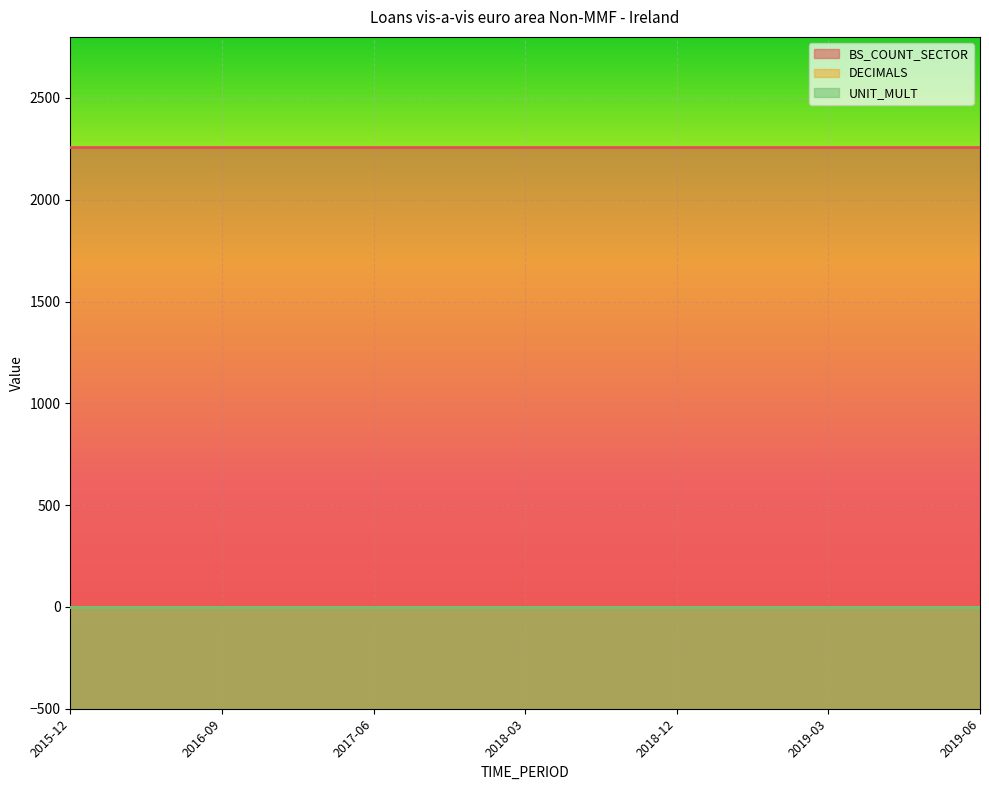

True or false: DECIMALS has more than 0 points higher than both neighbors.

False